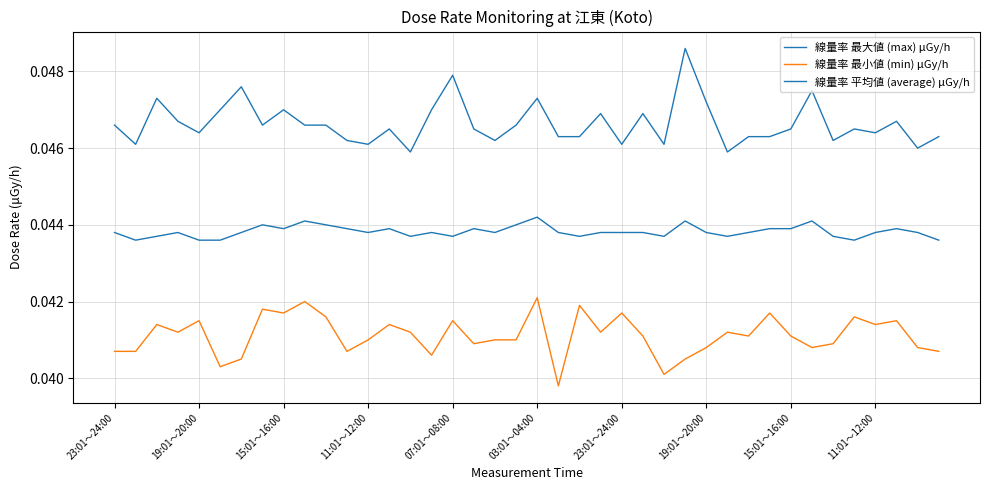

Is this an area chart (filled region under the line)?

No